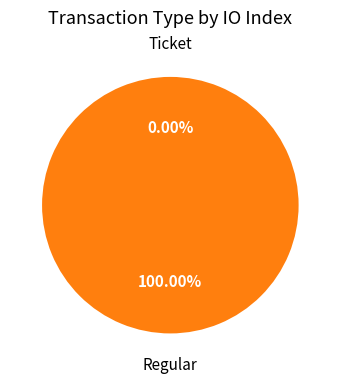

Is there a majority slice in this chart?

Yes